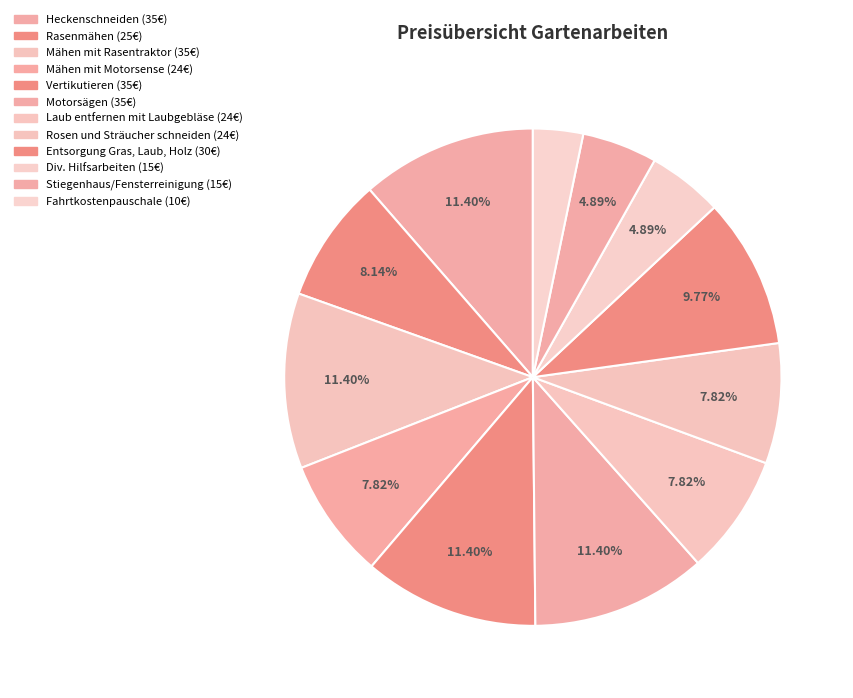

What is the total percentage of Div. Hilfsarbeiten and Vertikutieren?

16.3%